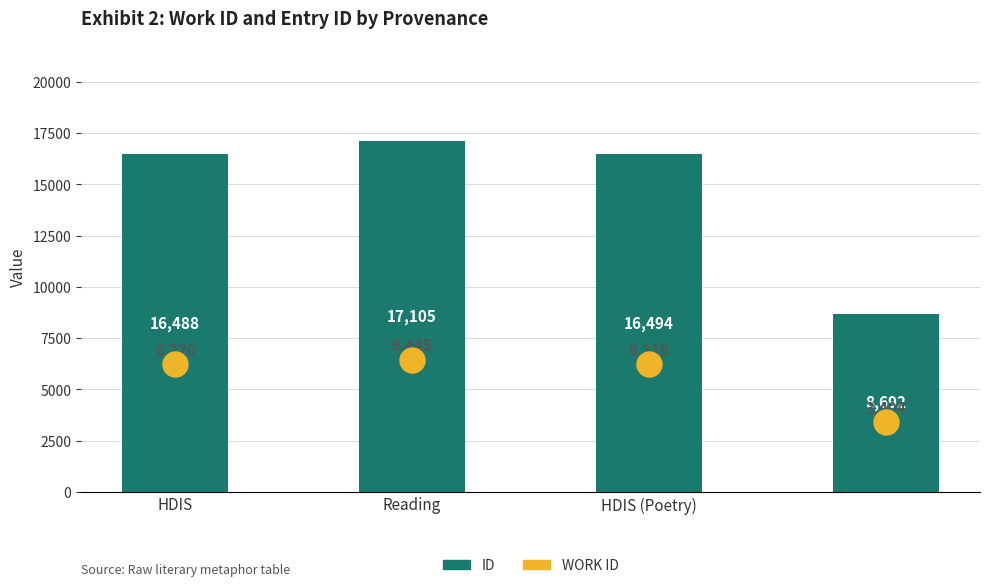

Between Reading and 3, which series saw the biggest shift?

id